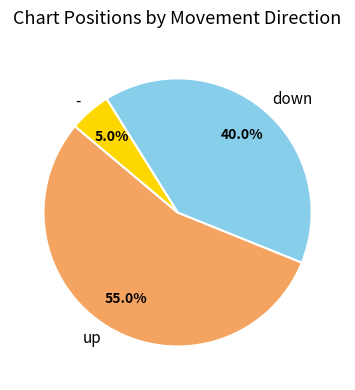

Rank the categories by value from highest to lowest.

up, down, -